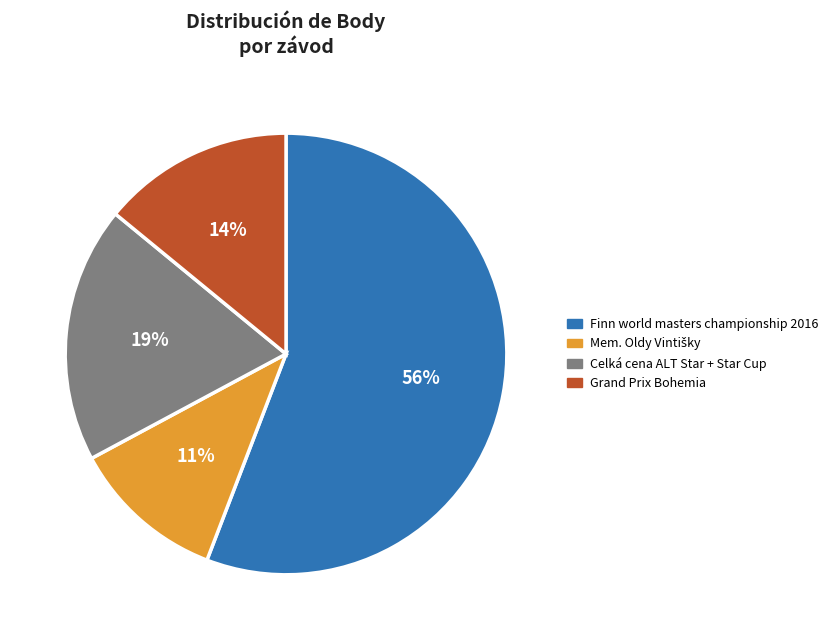

To the nearest percent, what portion does Celká cena ALT Star + Star Cup represent?

19%